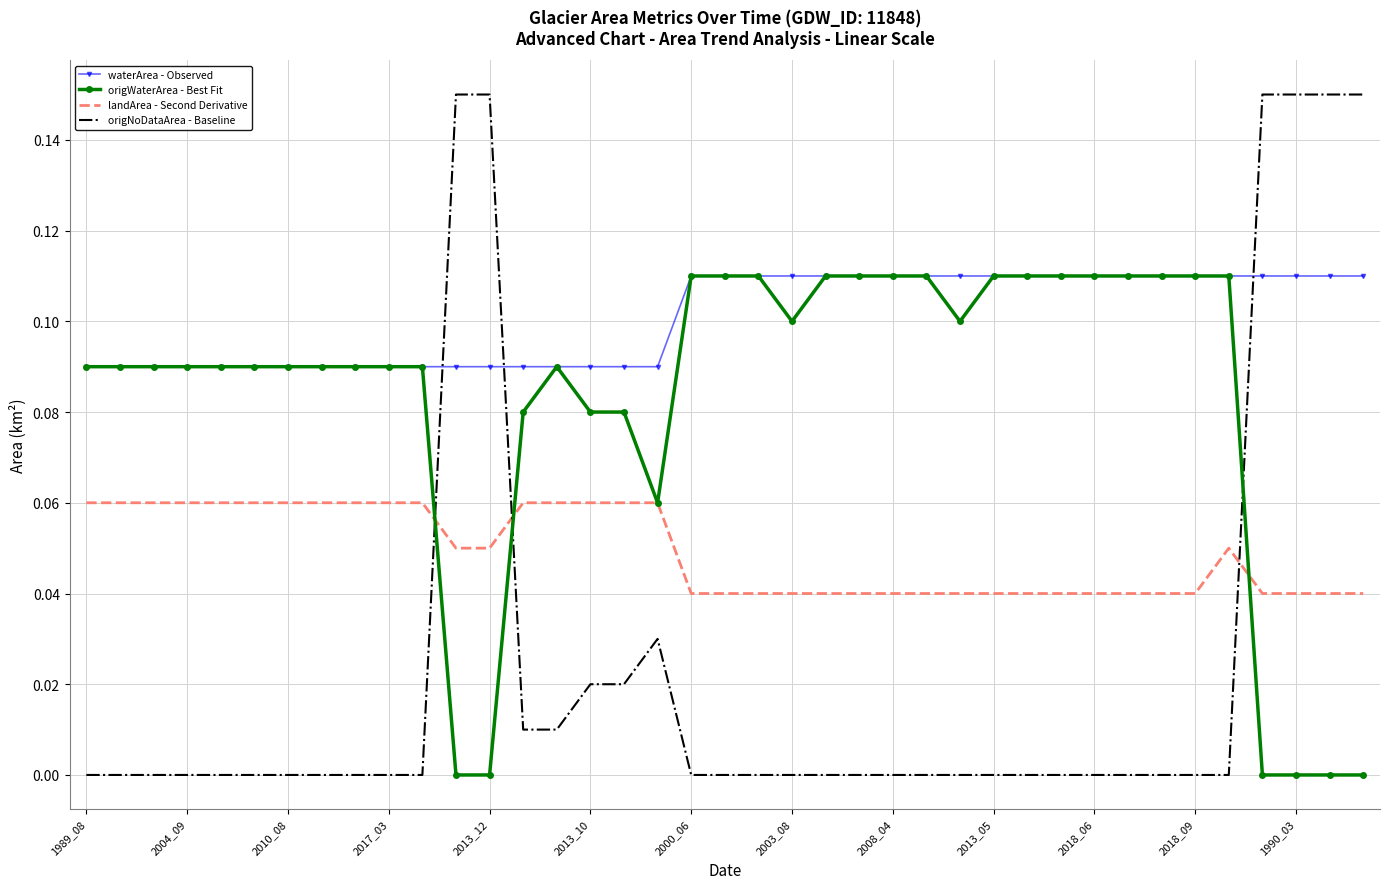

True or false: origNoDataArea - Baseline and waterArea - Observed intersect in this chart.

True